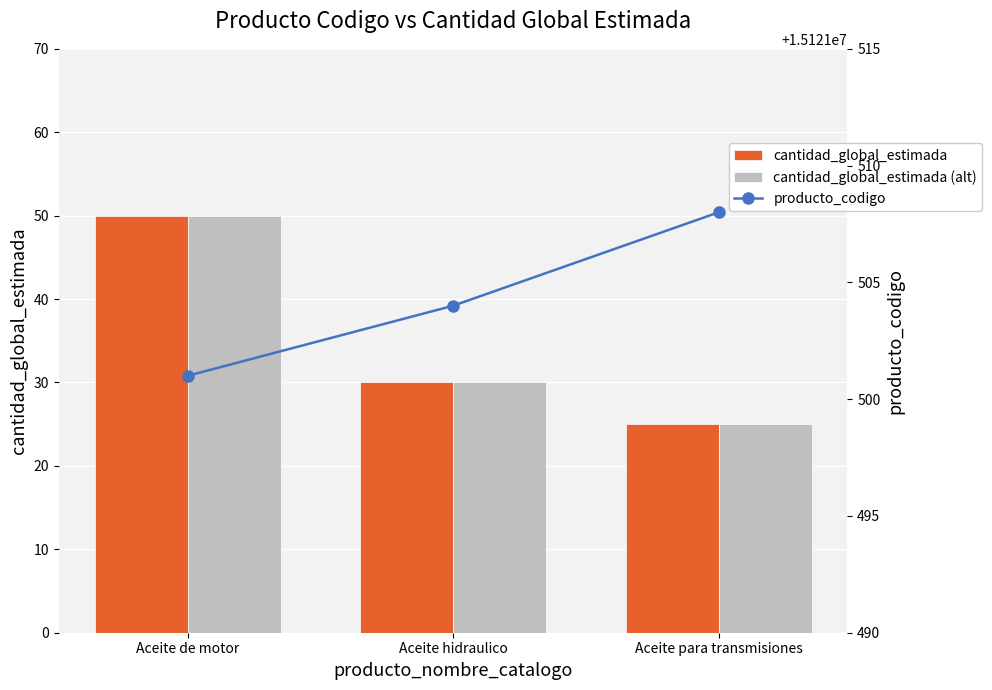

Where does the cantidad_global_estimada series first go above 30?

Aceite de motor